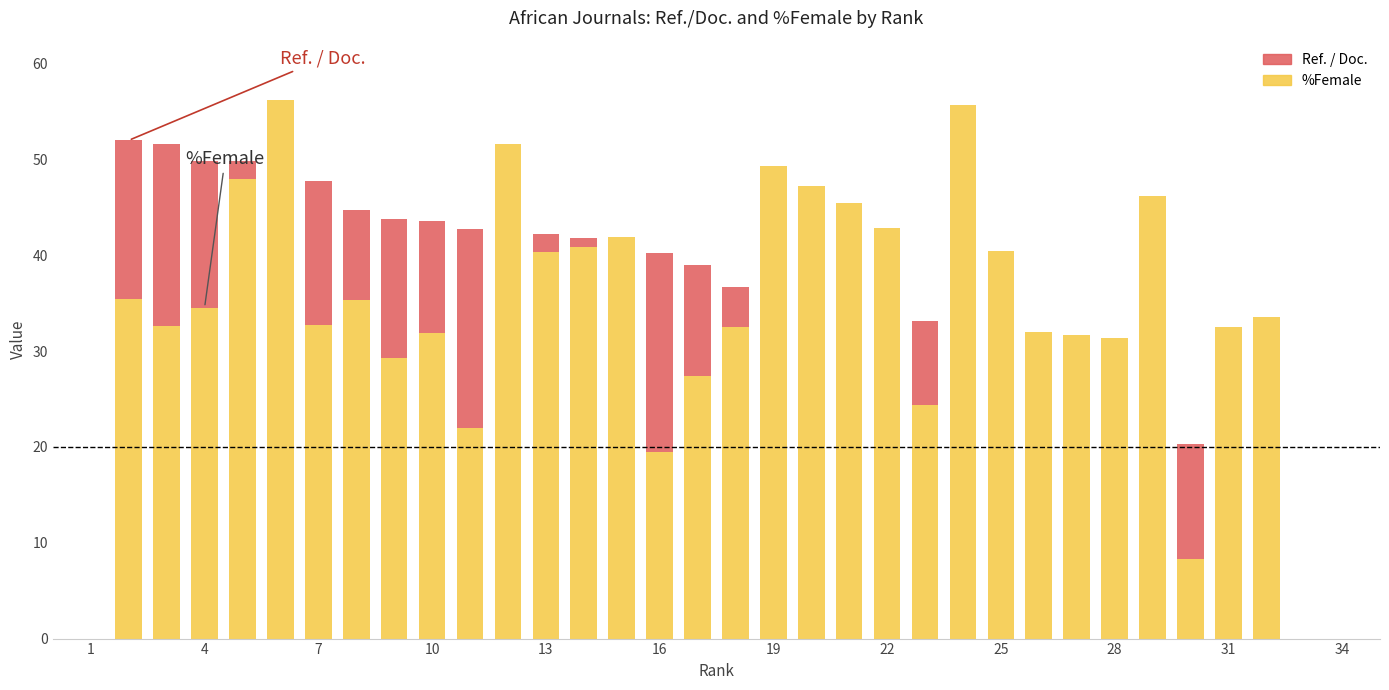

What is the maximum value for %Female?

56.2